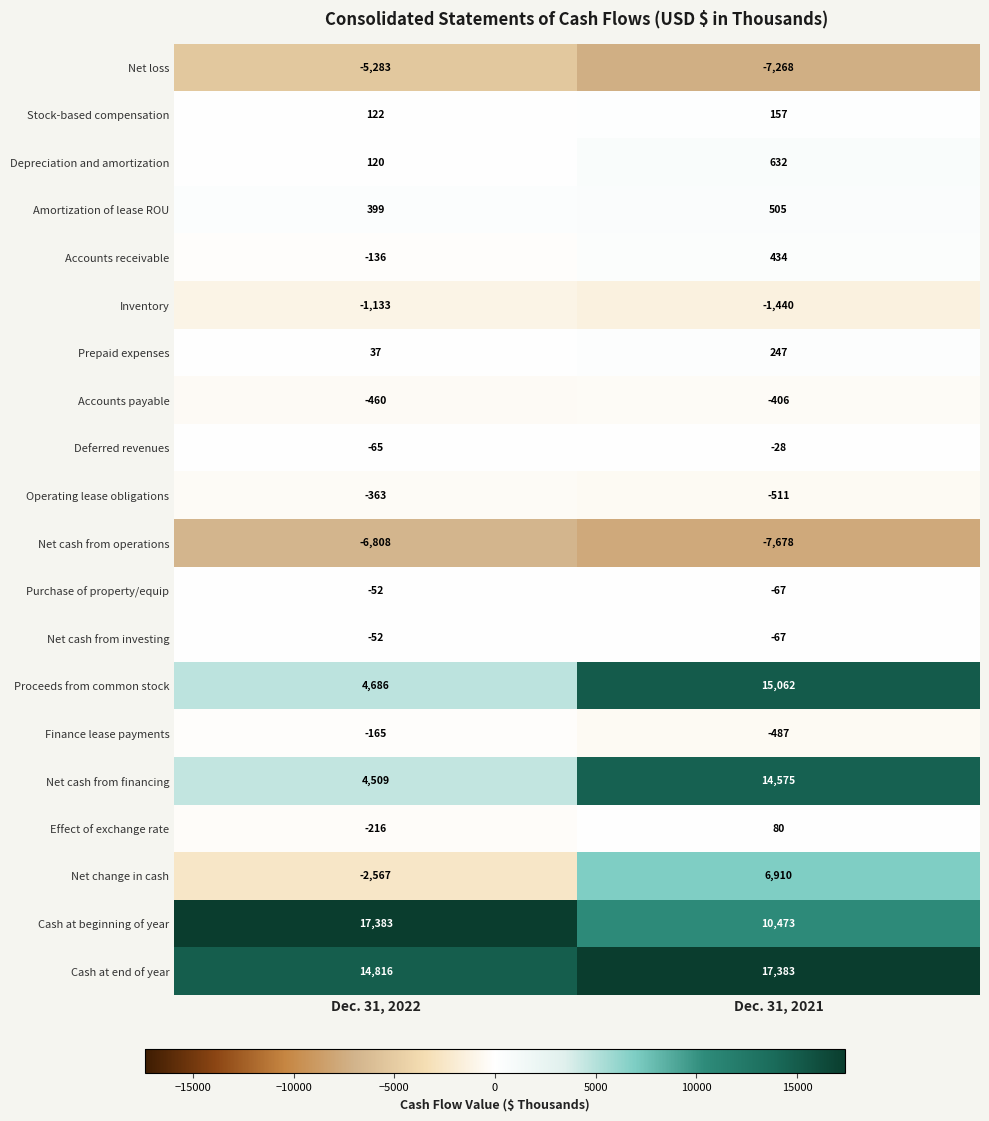

Is it true that Net cash from operations equals -6808 at Dec. 31, 2022?

True